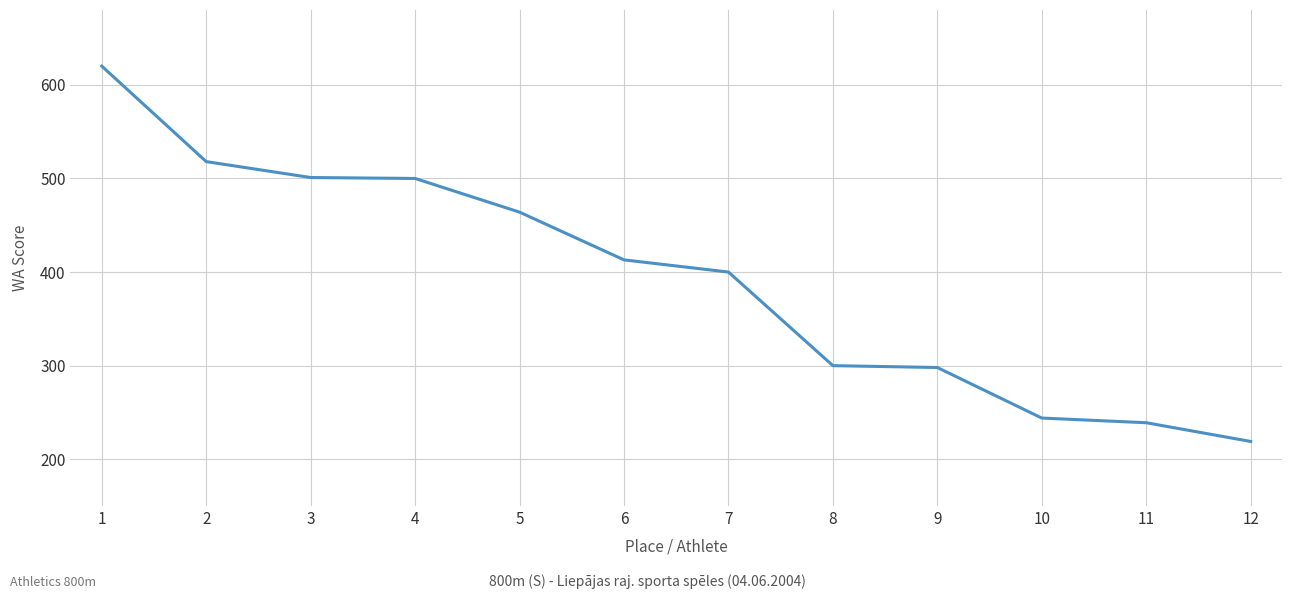

Which label corresponds to the largest value in the chart?

1